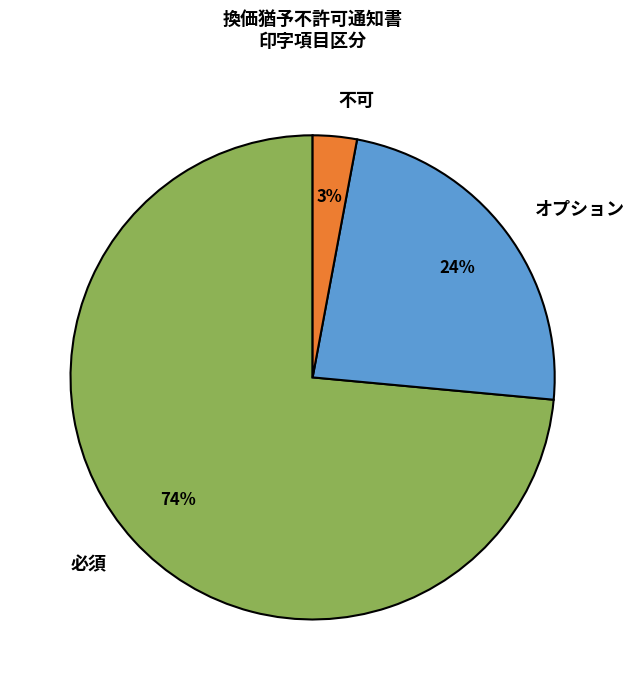

How many slices are in this pie chart?

3